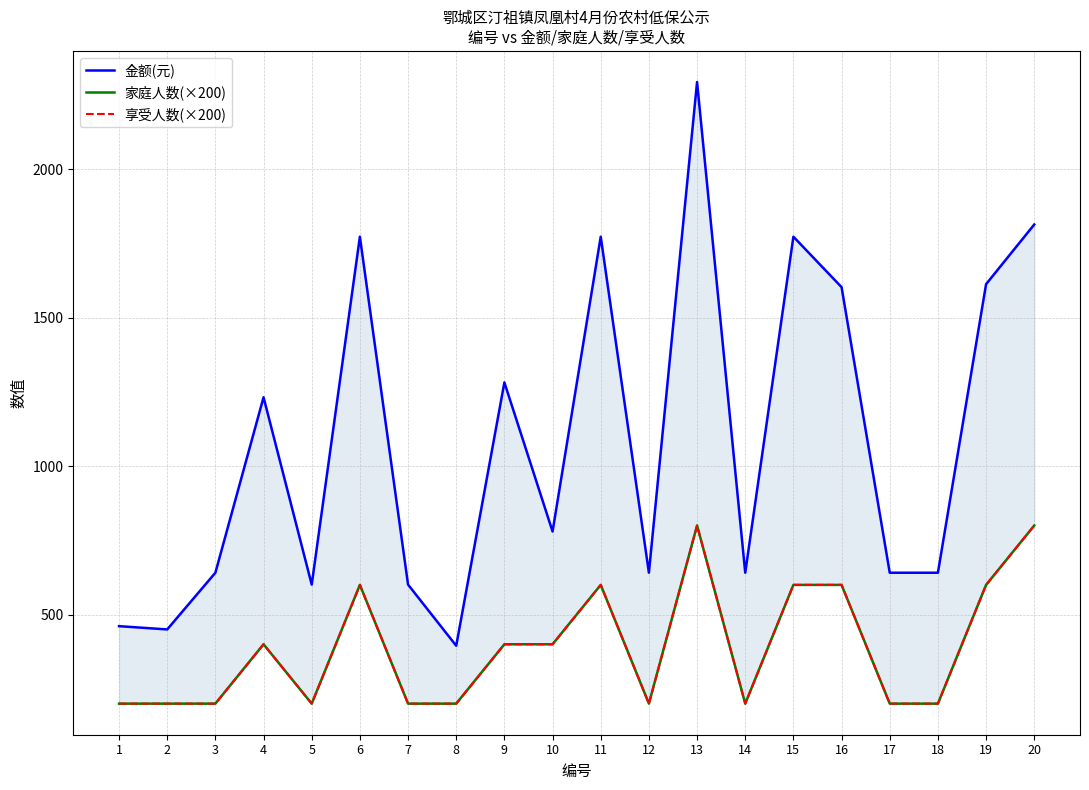

True or false: 享受人数(×200) and 金额(元) intersect in this chart.

False